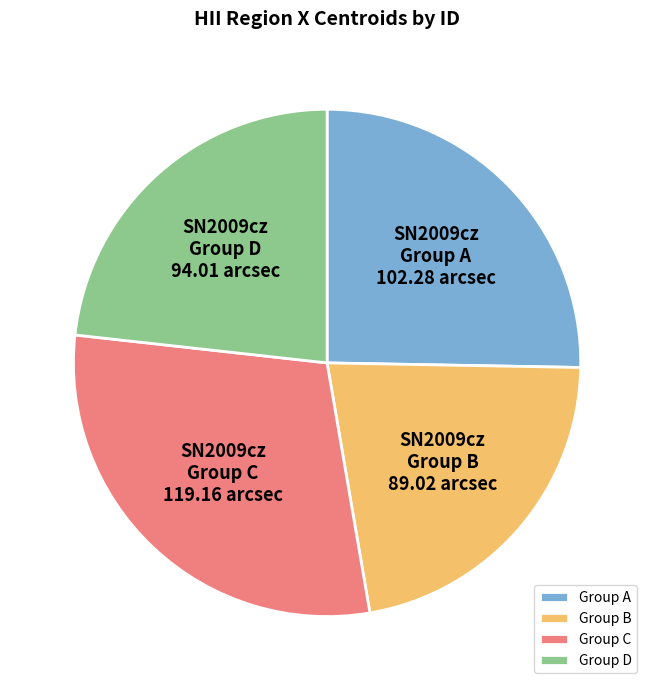

Rank the categories by value from highest to lowest.

Group C, Group A, Group D, Group B